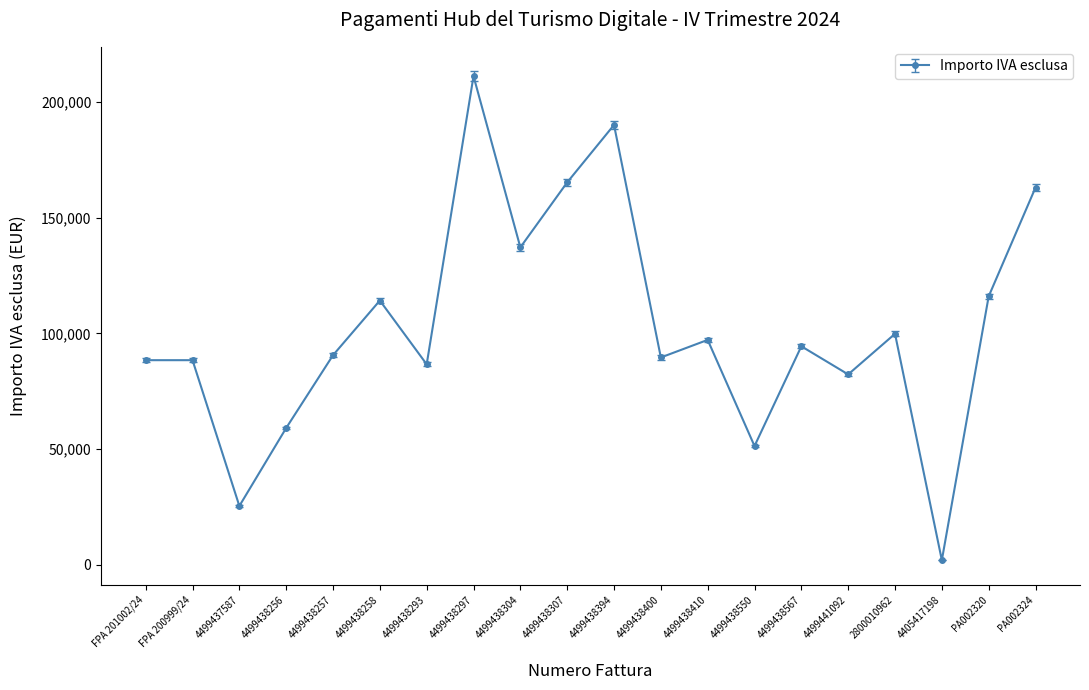

The value at 4499438307 is 37871.5. True or false?

False